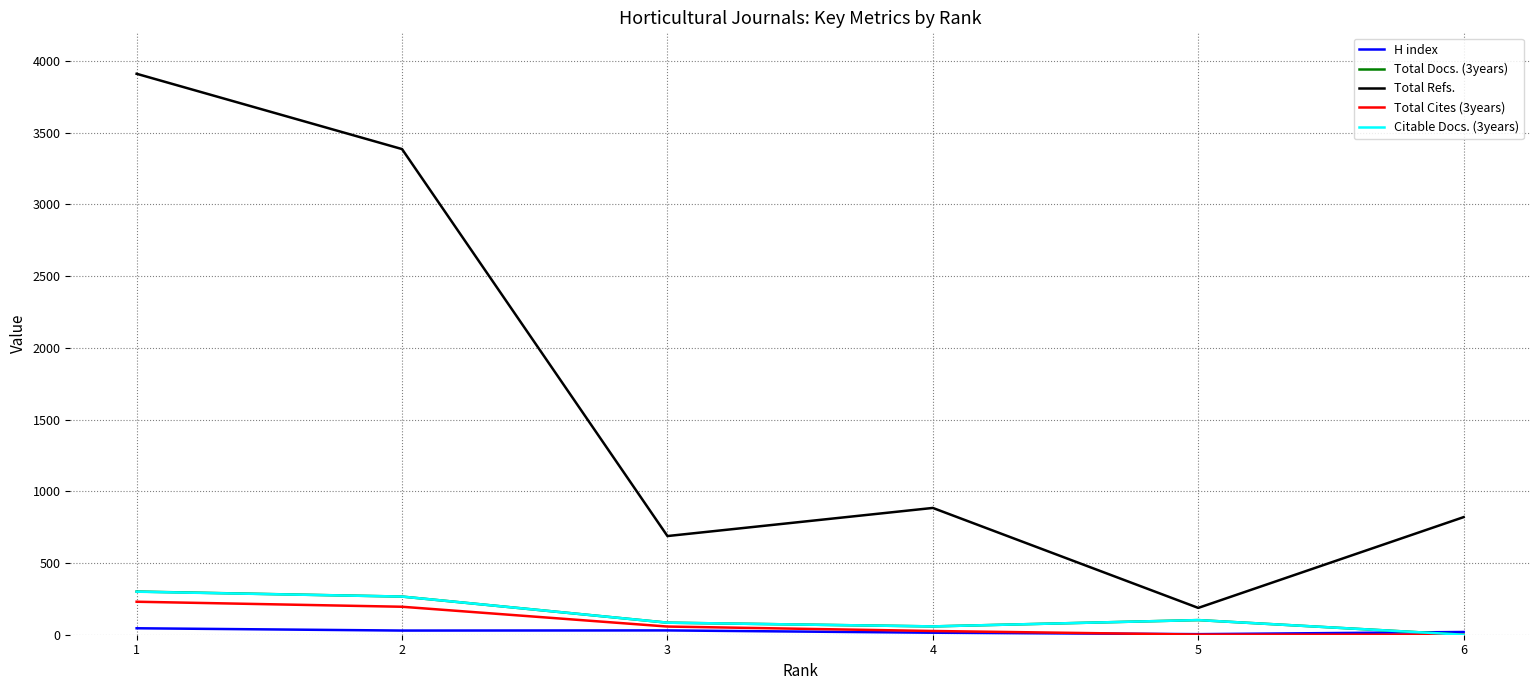

Which series has the largest range (max minus min)?

Total Refs.